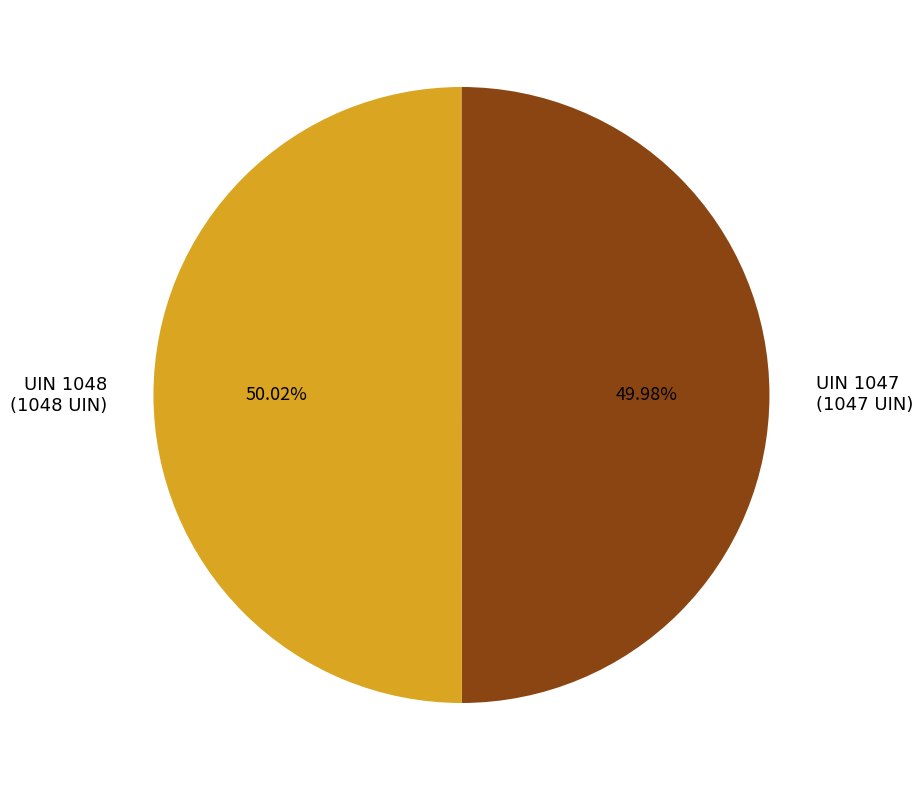

Is the sum of UIN 1048 (1048 UIN) and UIN 1047 (1047 UIN) greater than half?

Yes